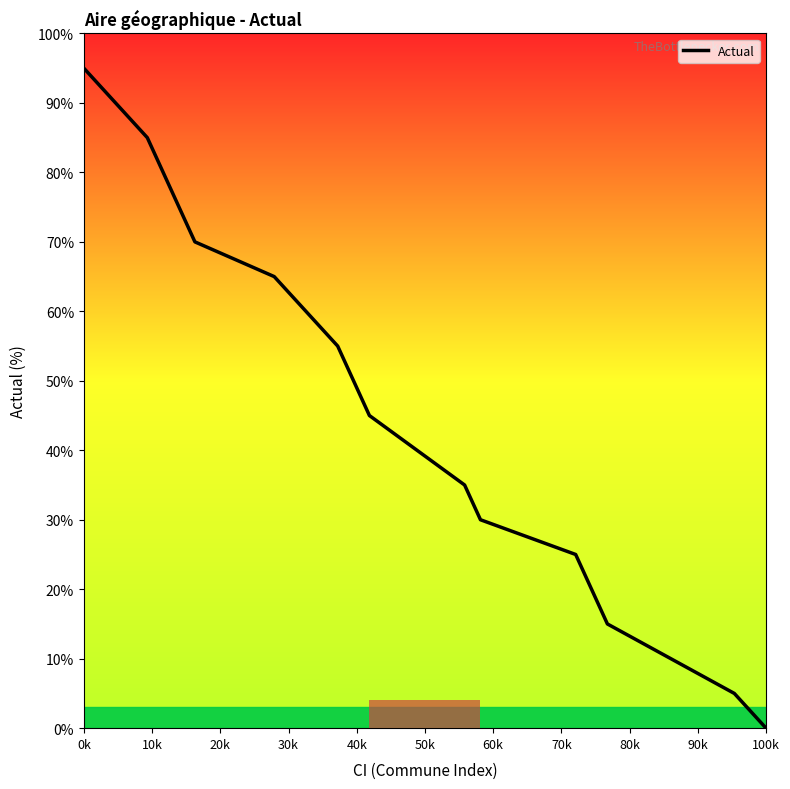

What is the difference between the maximum and minimum values?

95.0